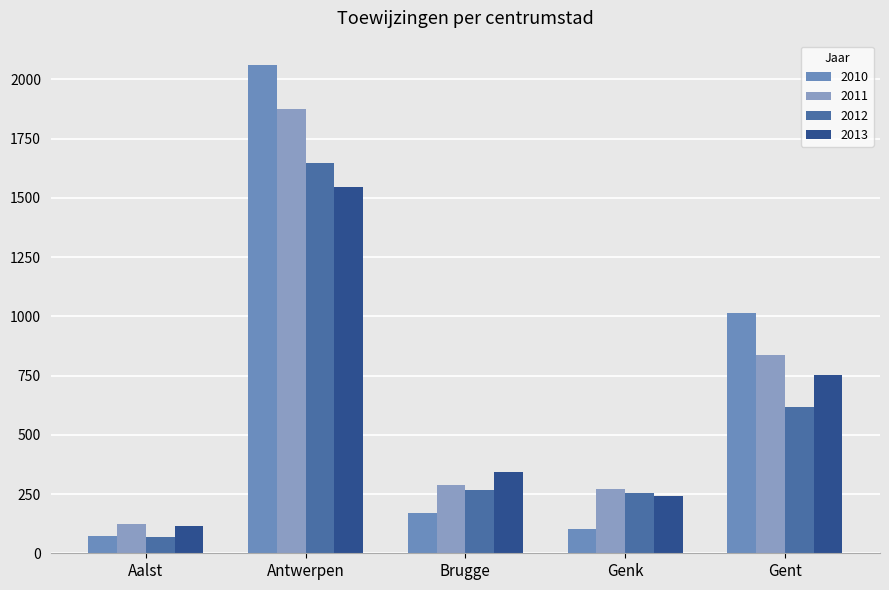

Count the number of data series in this chart.

4